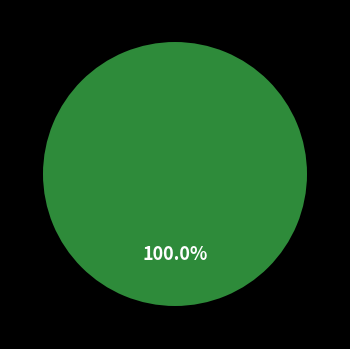

True or false: 77241 accounts for 99% of the total.

False